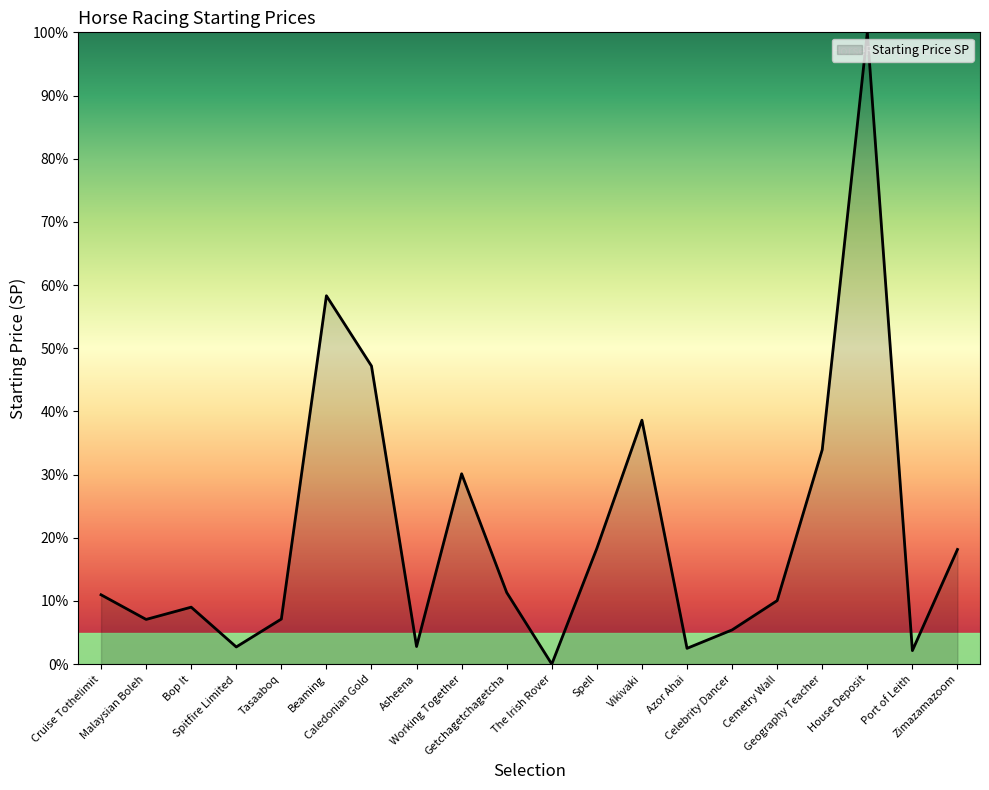

What is the difference between the maximum and minimum values?

100.0